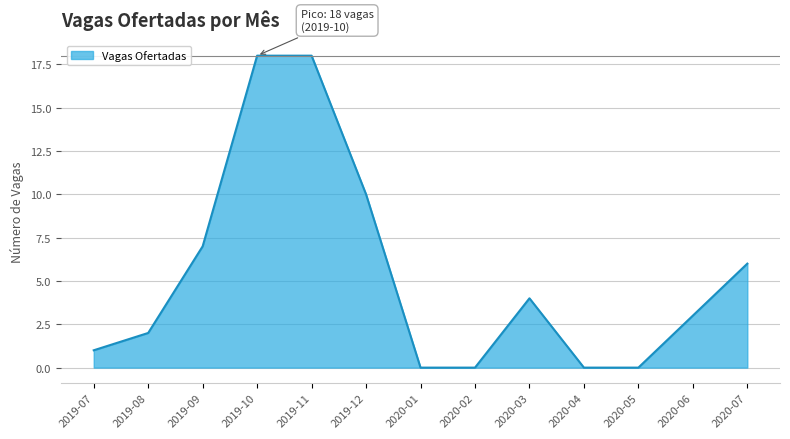

Which has a higher value, 2020-03 or 2020-04?

2020-03